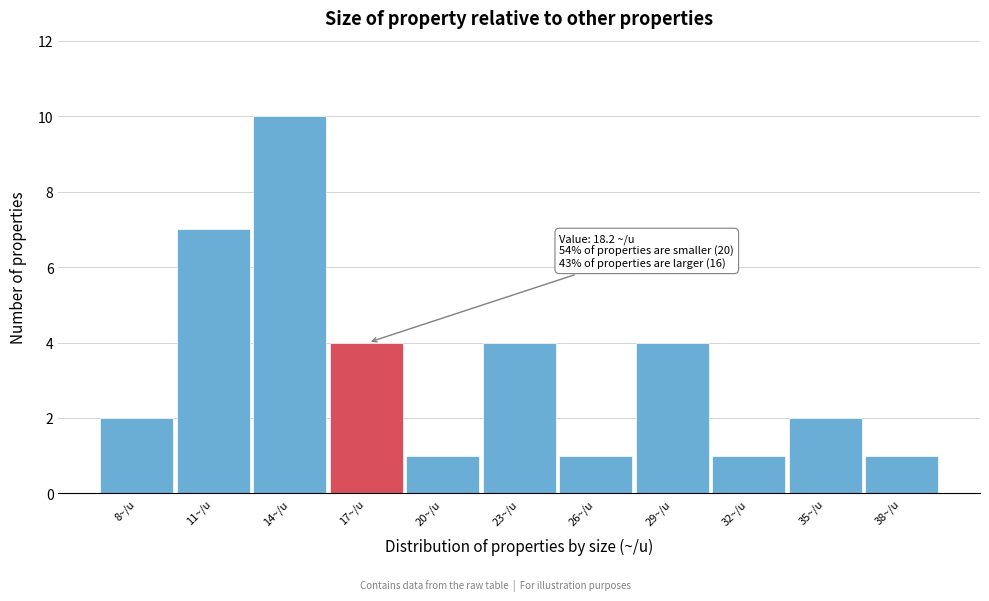

Reading left to right, what are all the values shown in this chart?

8~/u=2	11~/u=7	14~/u=10	17~/u=4	20~/u=1	23~/u=4	26~/u=1	29~/u=4	32~/u=1	35~/u=2	38~/u=1